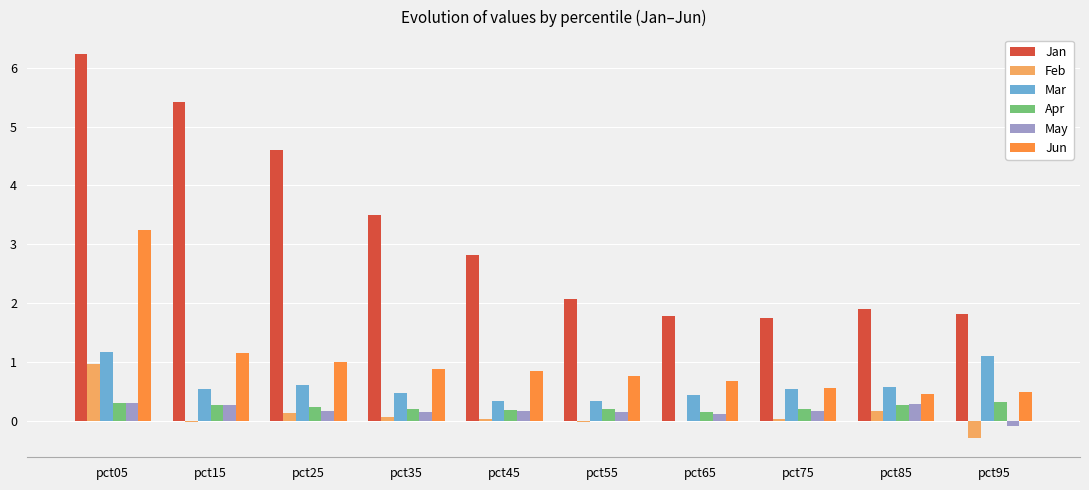

At which category does the chart reach its peak across all series?

pct05